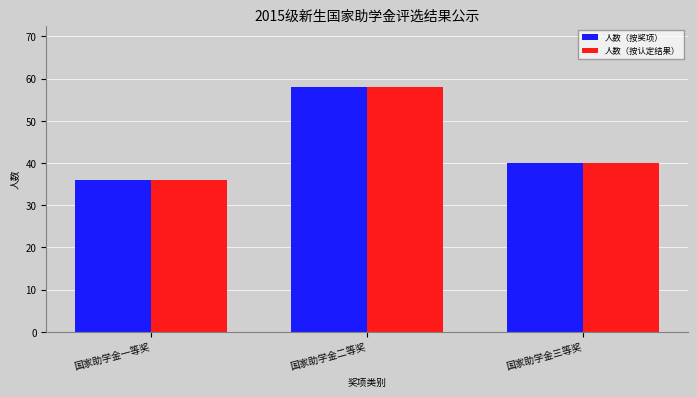

What is the label of the 3rd bar from the left?

国家助学金三等奖